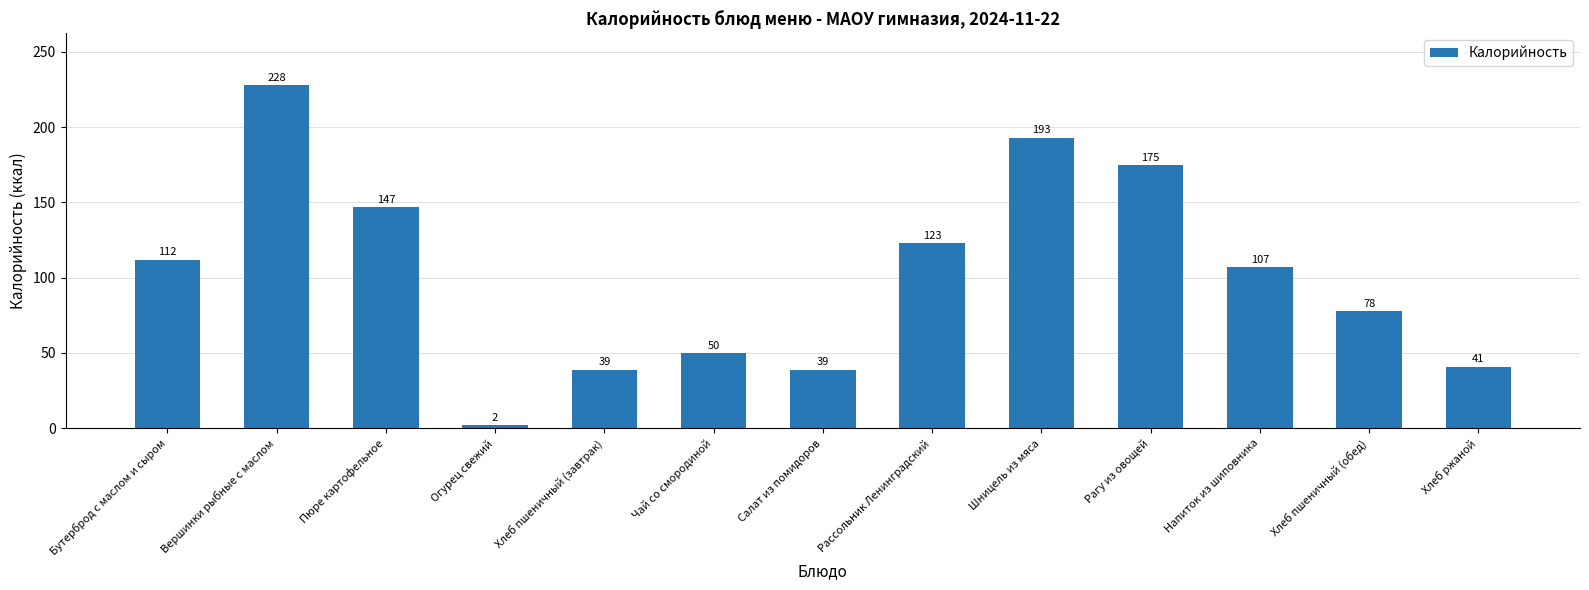

How many distinct data groups are displayed?

1